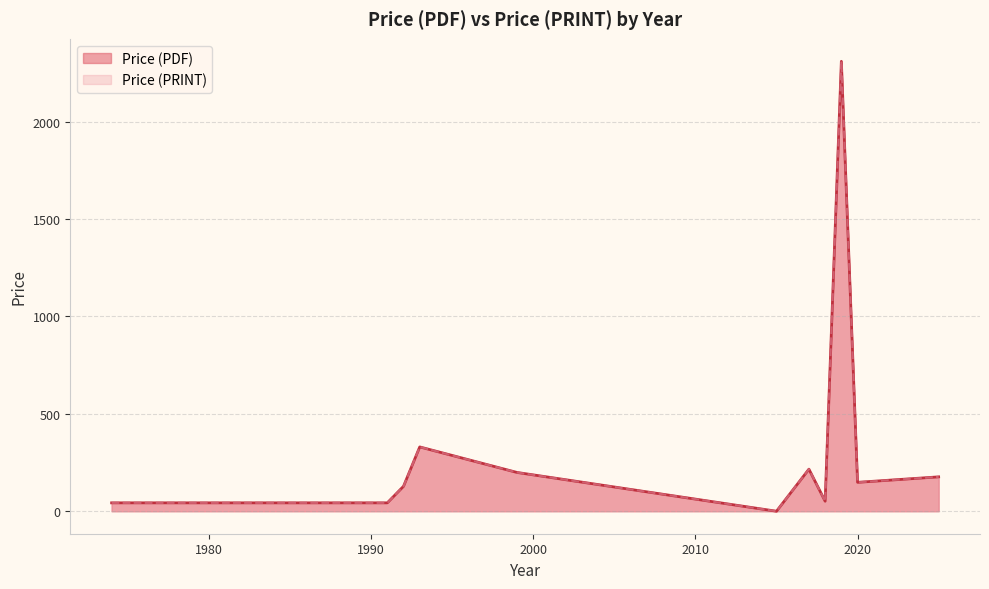

Does the chart have visible grid lines?

Yes